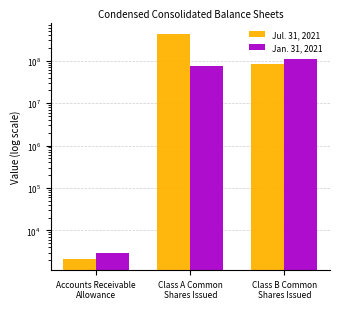

How many data points in Jul. 31, 2021 are above 82453000?

1